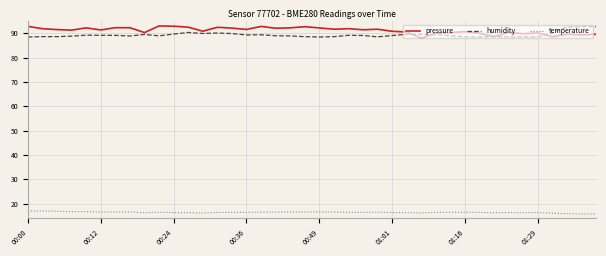

True or false: temperature and humidity intersect in this chart.

False